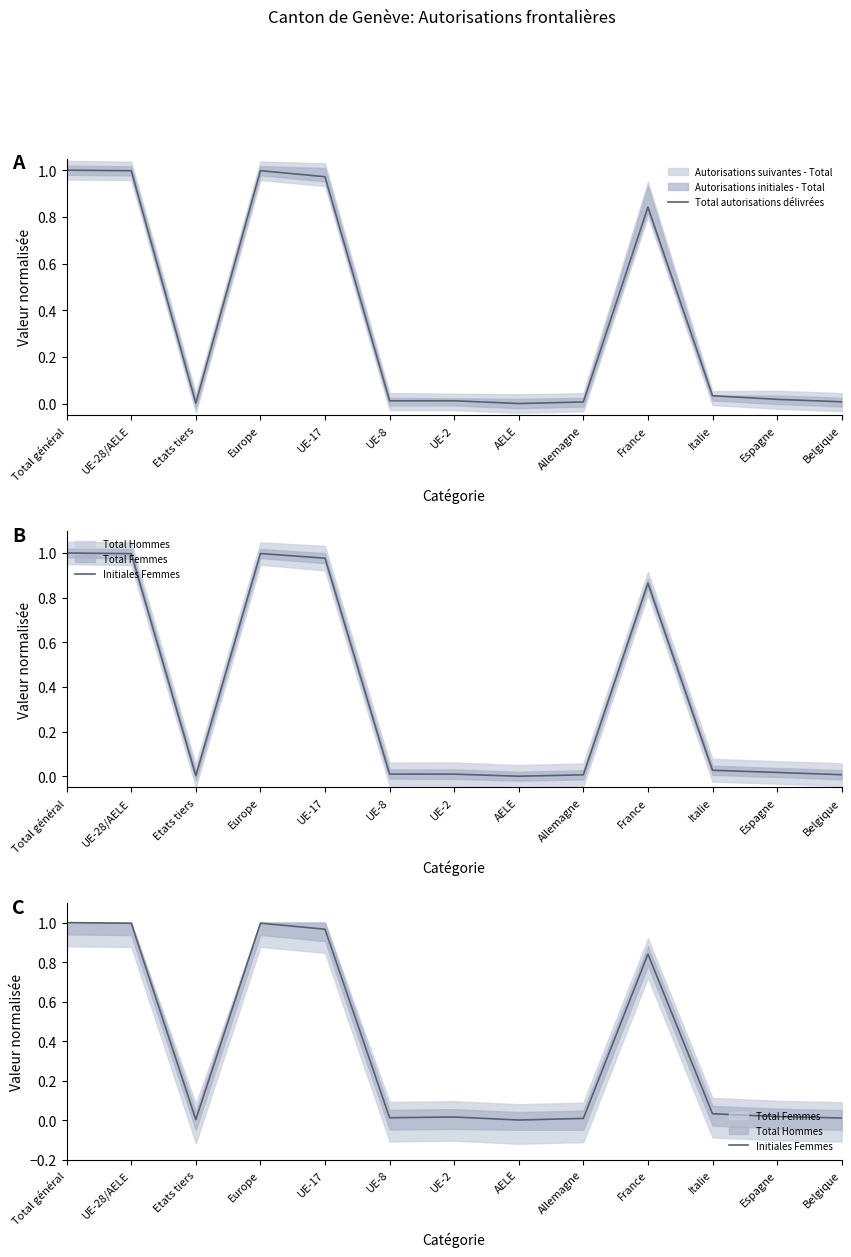

Reading left to right, extract all data points from this chart.

Total autorisations délivrées: 1.0	1.0	0.0	1.0	1.0	0.0	0.0	0.0	0.0	0.8	0.0	0.0	0.0
Initiales Femmes: 1.0	1.0	0.0	1.0	1.0	0.0	0.0	0.0	0.0	0.8	0.0	0.0	0.0